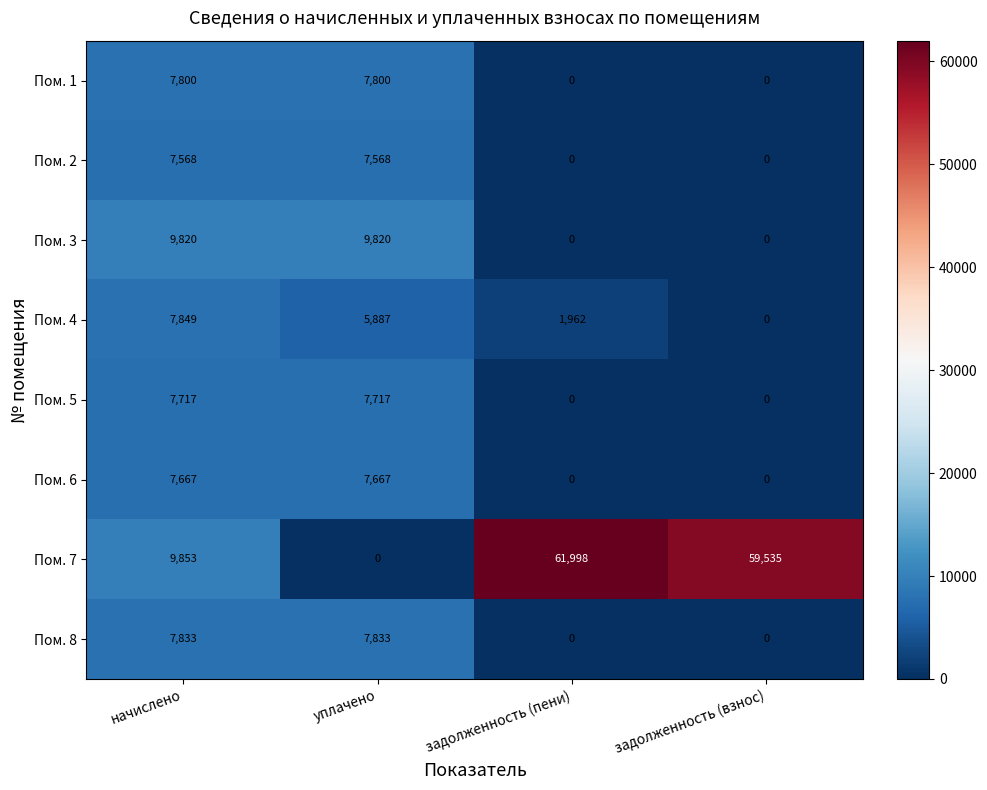

Rank the series at начислено from lowest to highest value.

Пом. 2, Пом. 6, Пом. 5, Пом. 1, Пом. 8, Пом. 4, Пом. 3, Пом. 7